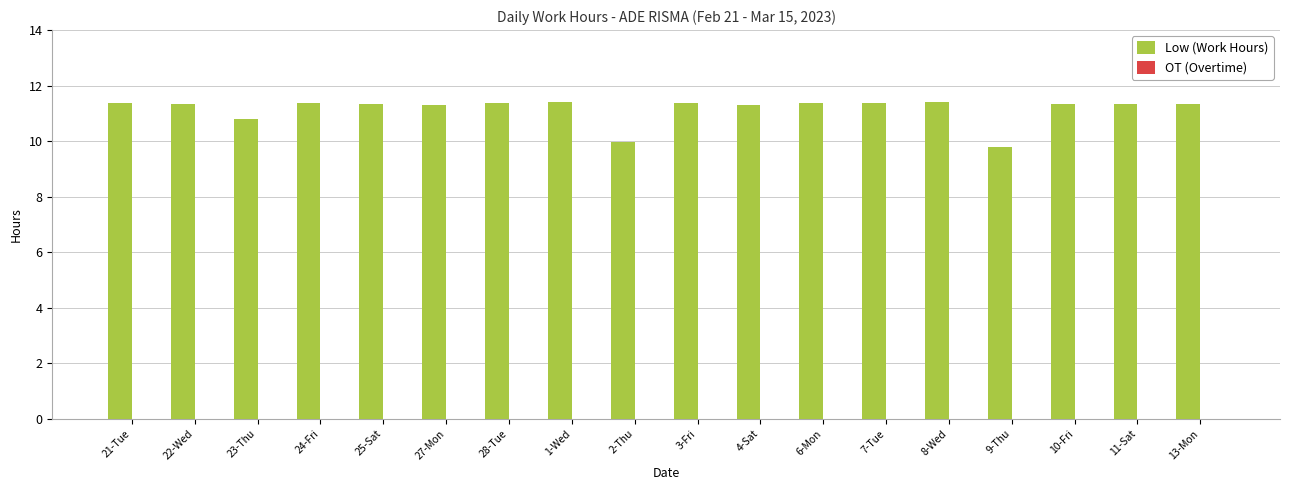

What is the smallest value displayed?

9.8